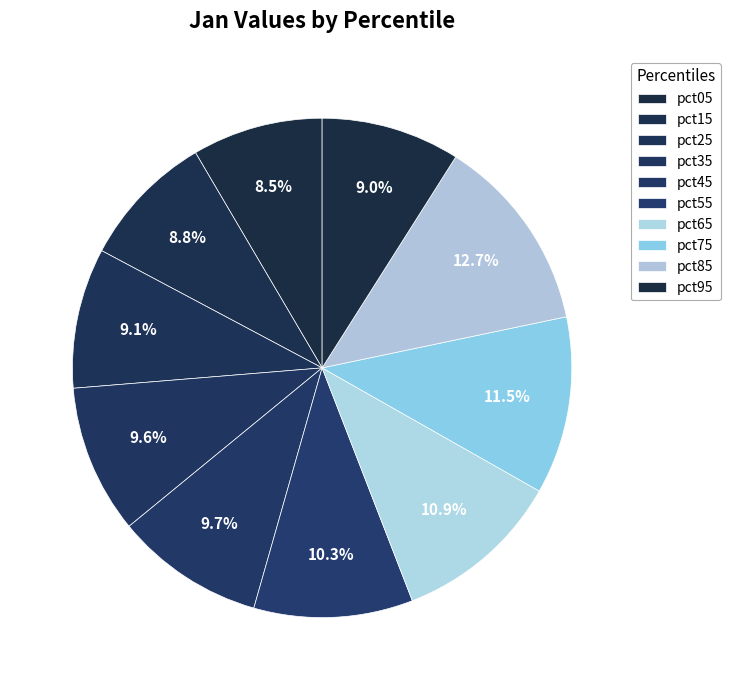

How many slices are in this pie chart?

10